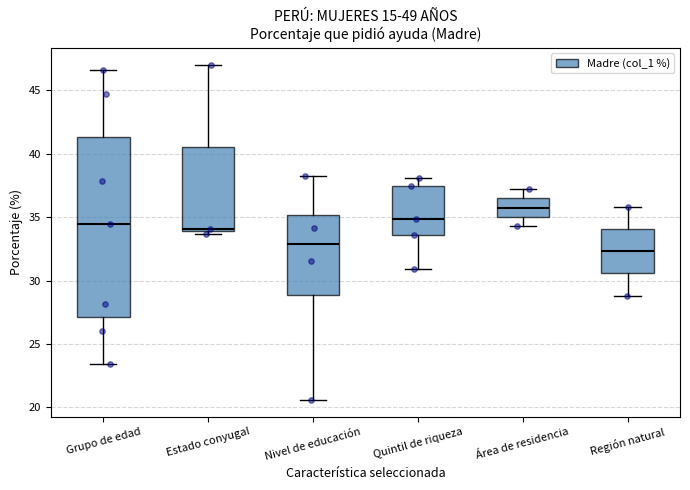

Which box has the lowest median line?

Región natural